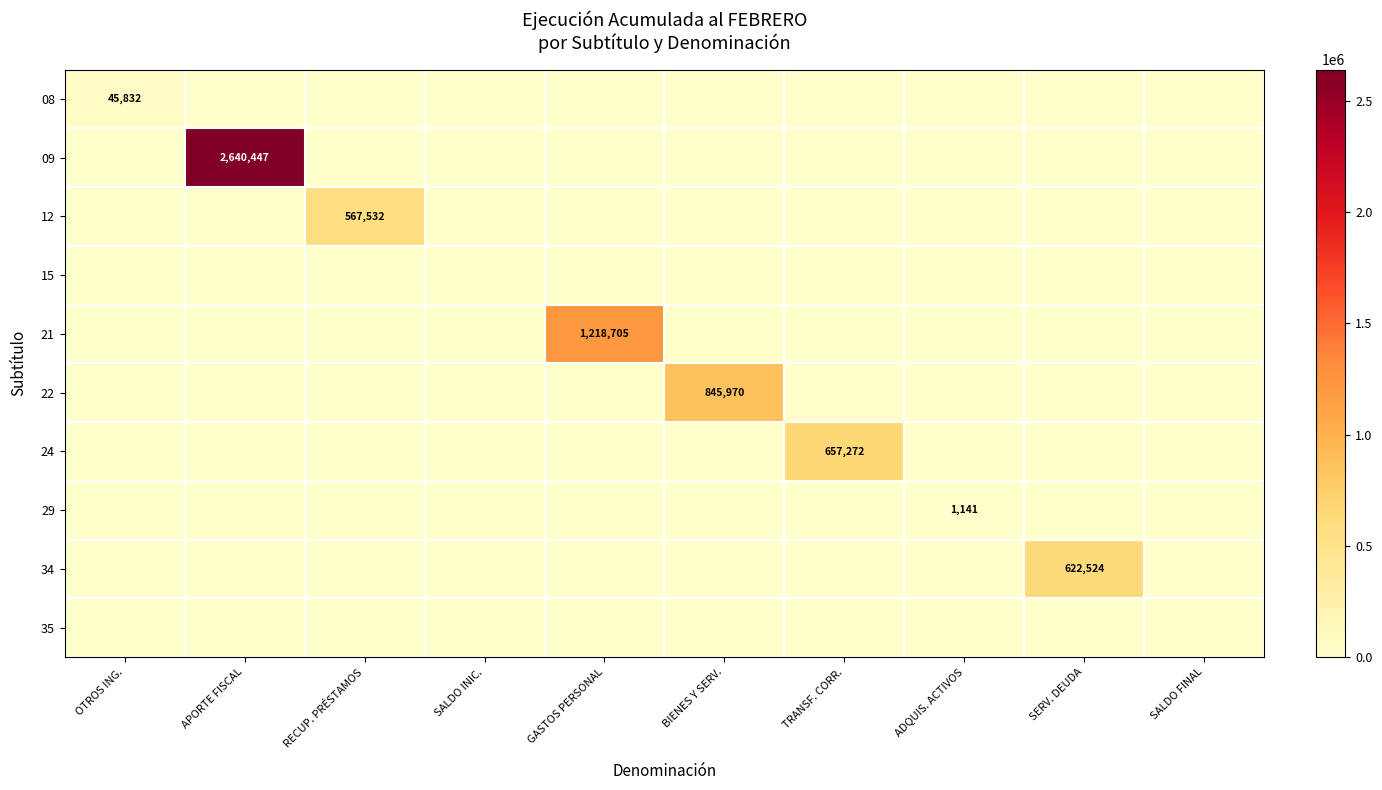

The 09 series shows 3844603 at APORTE FISCAL. True or false?

False